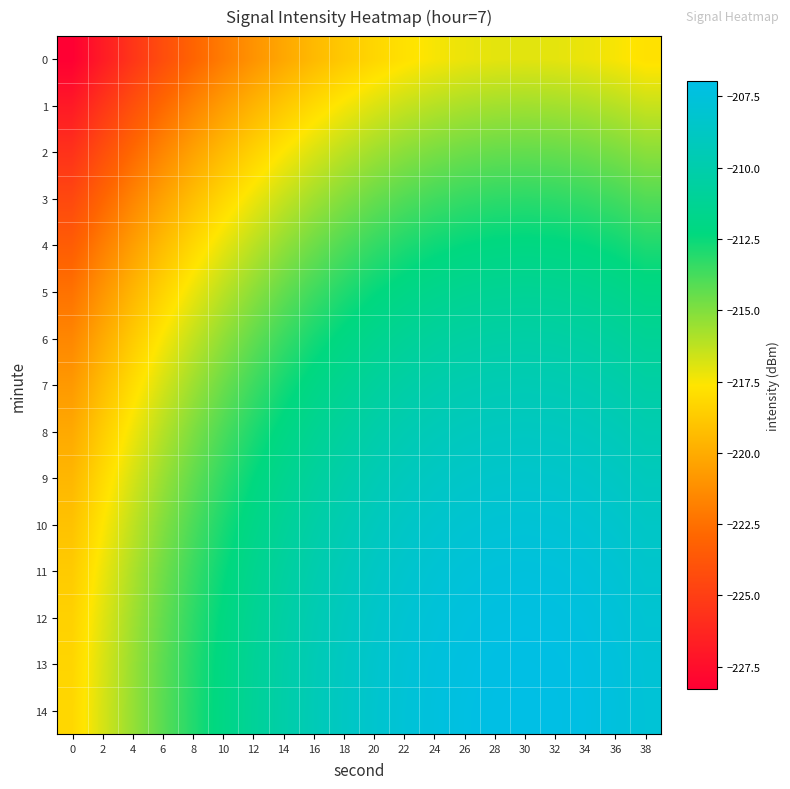

How many data points does each series have?

20